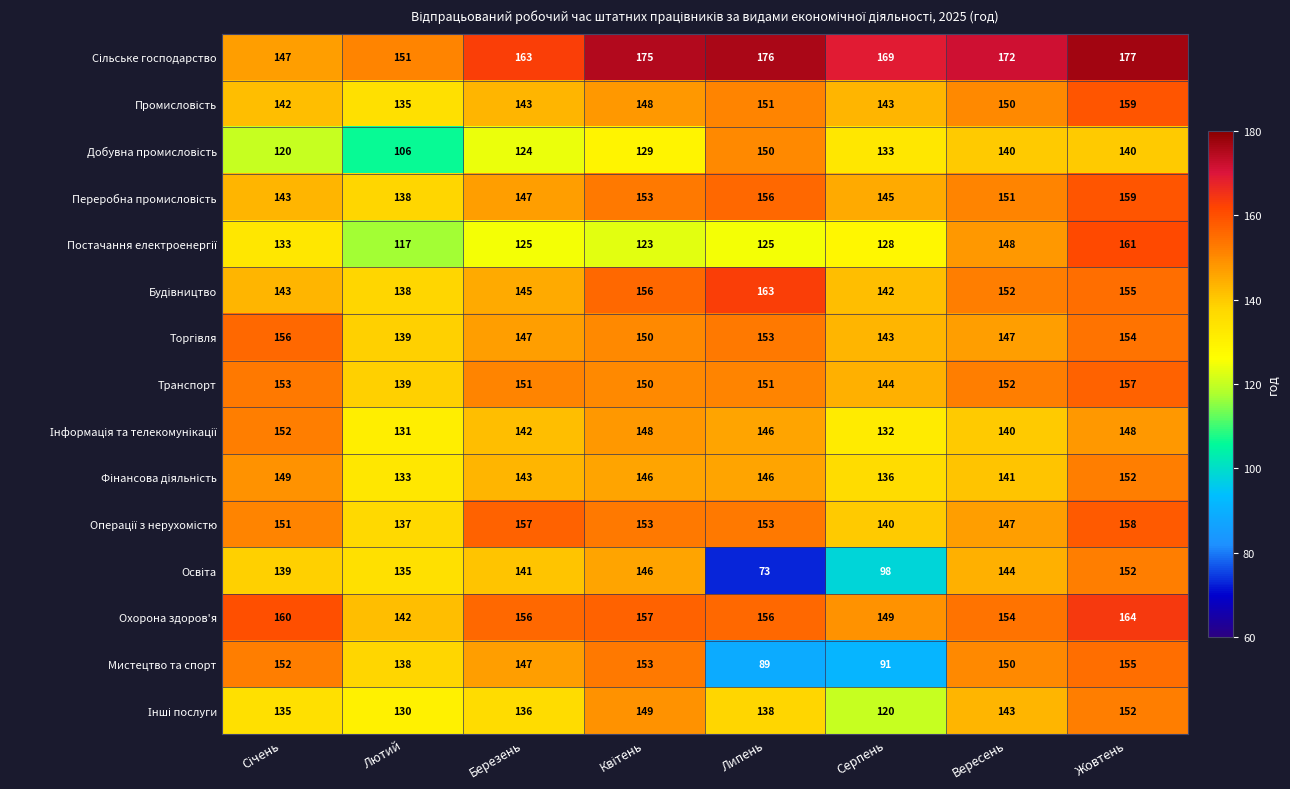

What is the spread (max minus min) of values at Жовтень?

37